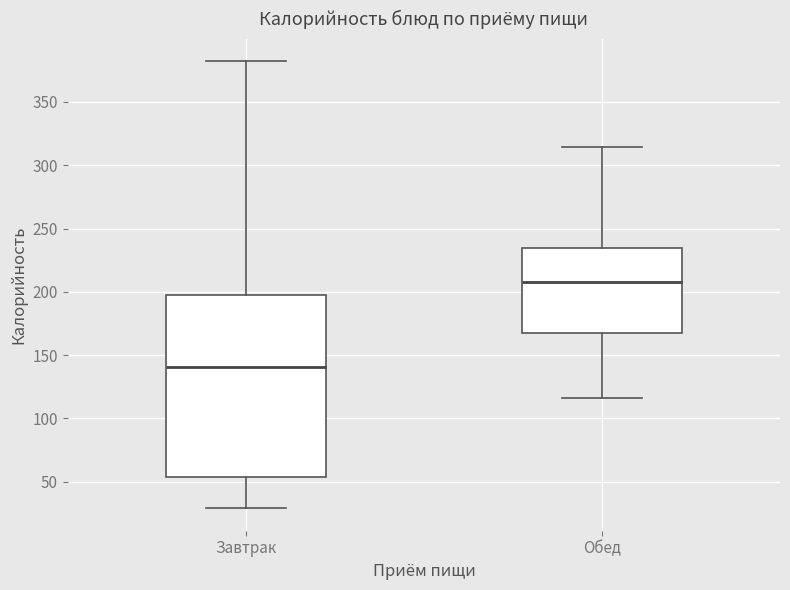

Which box has the highest median line?

Обед